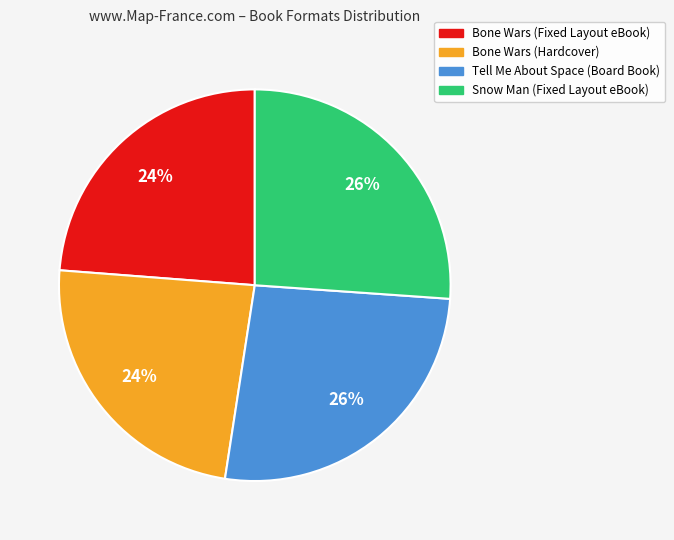

To the nearest percent, what percentage of the pie is Tell Me About Space (Board Book)?

26%